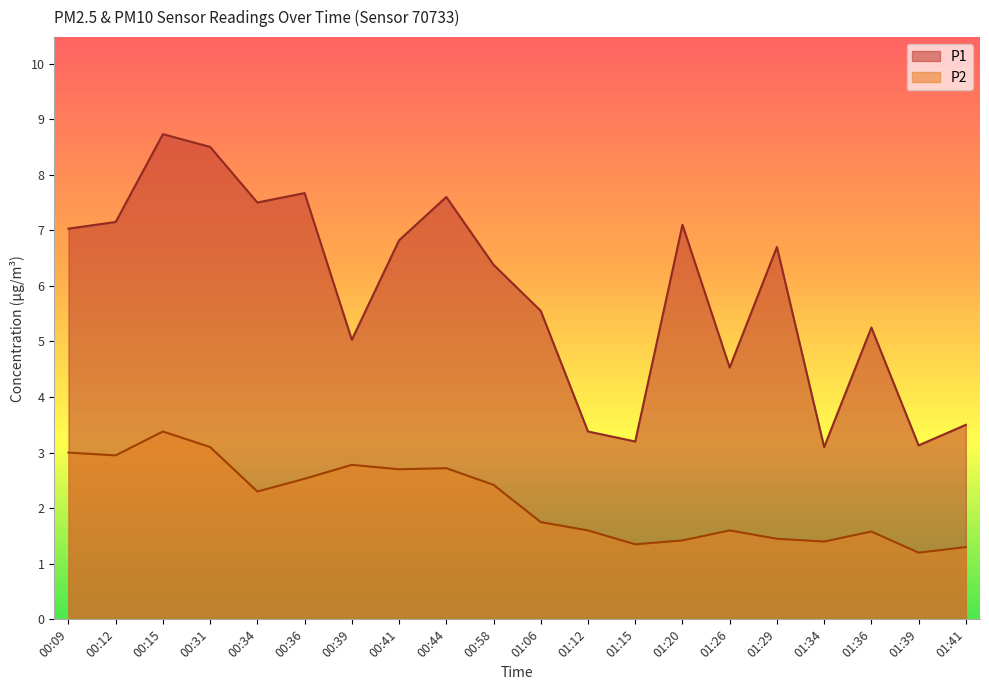

How many series are shown in this chart?

2